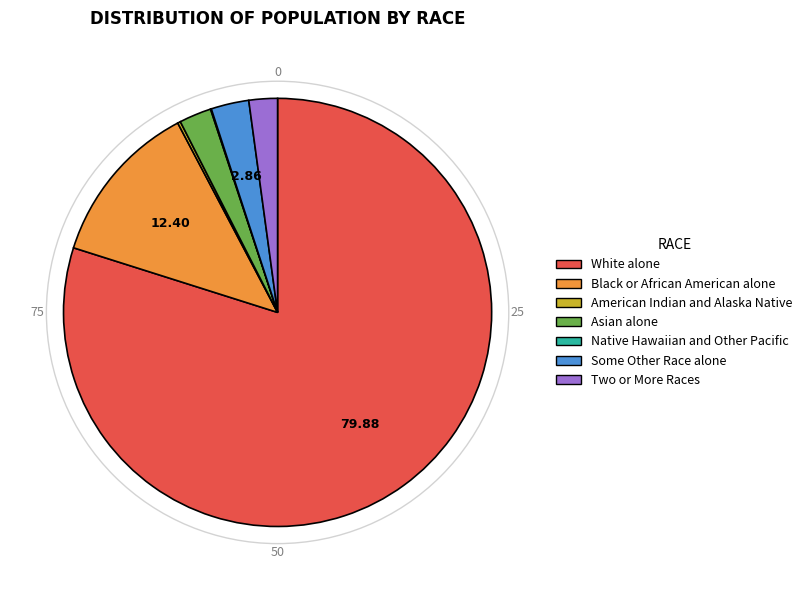

Which category has the biggest portion of the pie?

White alone